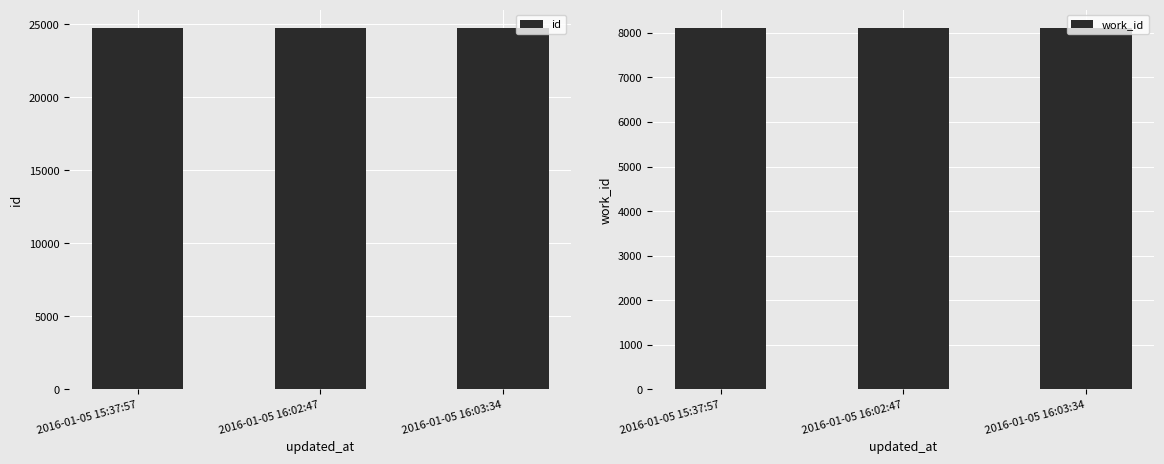

Between 2016-01-05 16:02:47 and 2016-01-05 16:03:34, which is larger?

2016-01-05 16:03:34